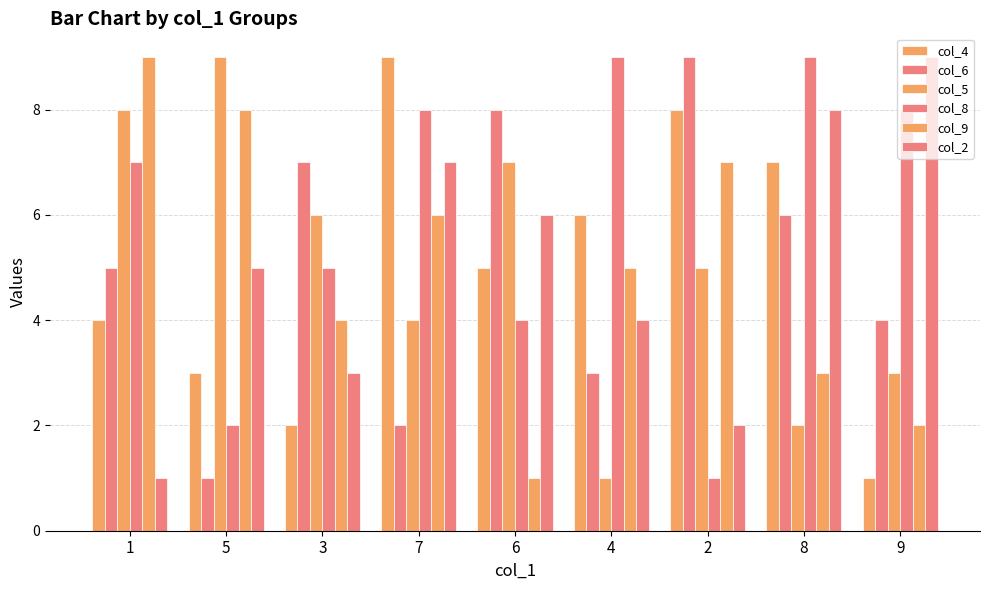

Reading left to right, extract all data points from this chart.

col_4: 1=4	5=3	3=2	7=9	6=5	4=6	2=8	8=7	9=1
col_6: 1=5	5=1	3=7	7=2	6=8	4=3	2=9	8=6	9=4
col_5: 1=8	5=9	3=6	7=4	6=7	4=1	2=5	8=2	9=3
col_8: 1=7	5=2	3=5	7=8	6=4	4=9	2=1	8=9	9=8
col_9: 1=9	5=8	3=4	7=6	6=1	4=5	2=7	8=3	9=2
col_2: 1=1	5=5	3=3	7=7	6=6	4=4	2=2	8=8	9=9